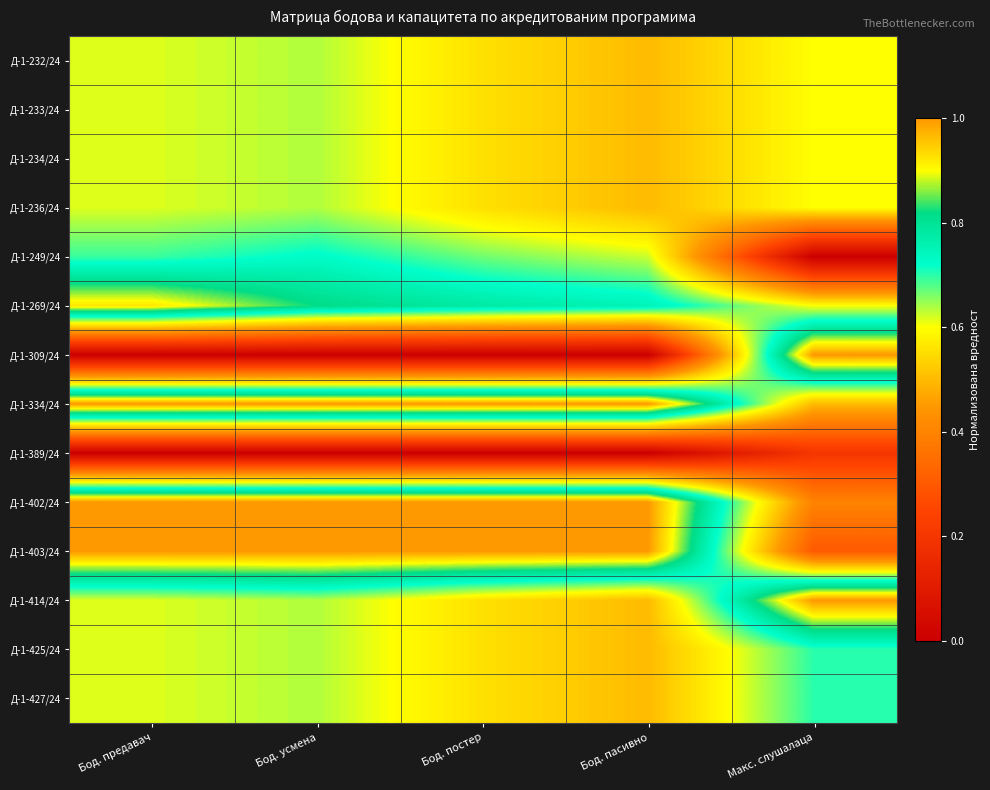

List the series in order of their peak value, lowest first.

Д-1-389/24, Д-1-232/24, Д-1-233/24, Д-1-234/24, Д-1-236/24, Д-1-425/24, Д-1-427/24, Д-1-249/24, Д-1-269/24, Д-1-309/24, Д-1-334/24, Д-1-402/24, Д-1-403/24, Д-1-414/24